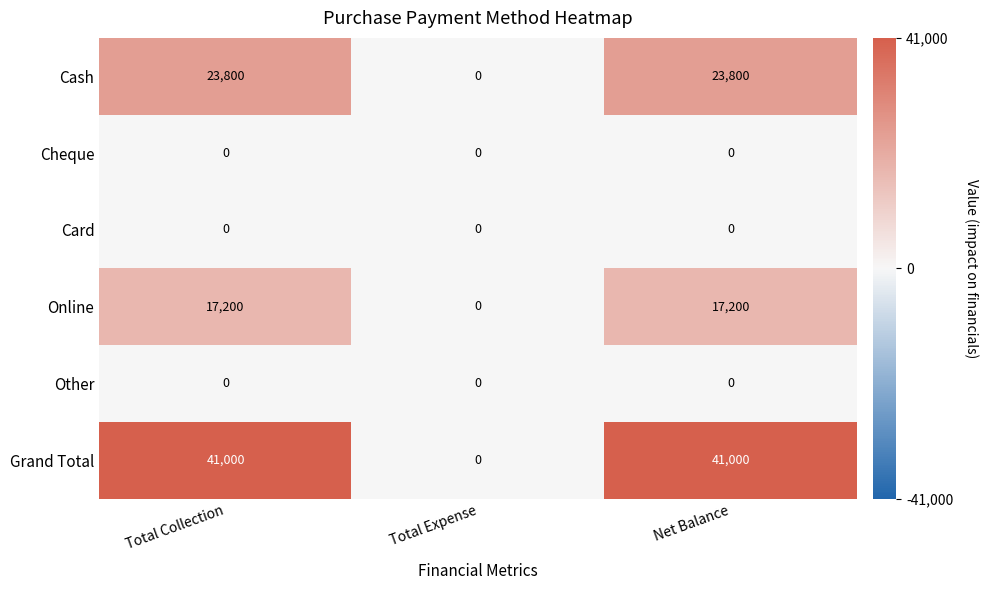

What is the maximum value shown in the chart?

41000